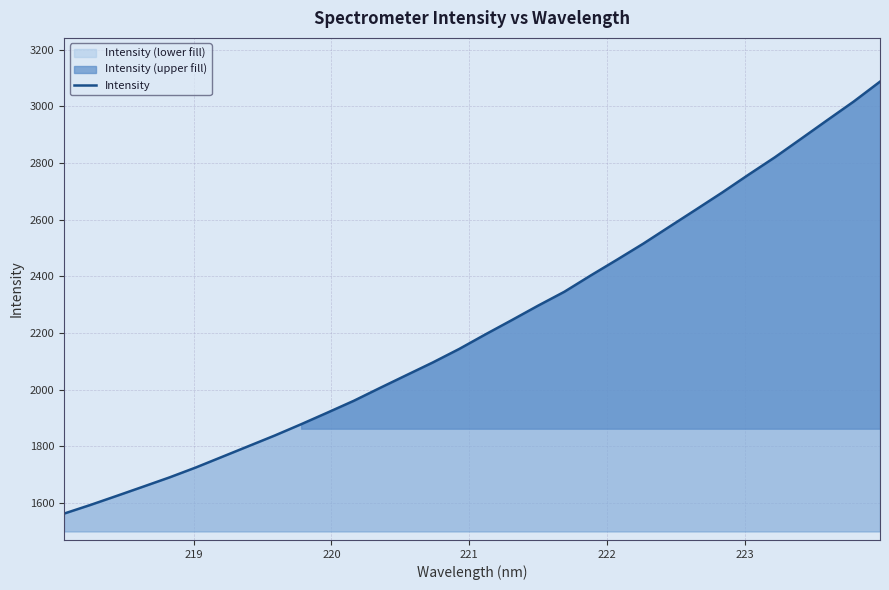

What is the lowest value of the Intensity series?

1563.0